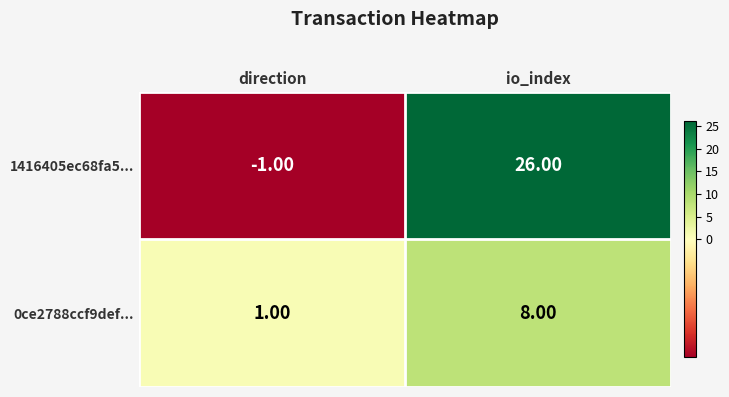

At which label is 1416405ec68fa5... closest to 12?

direction